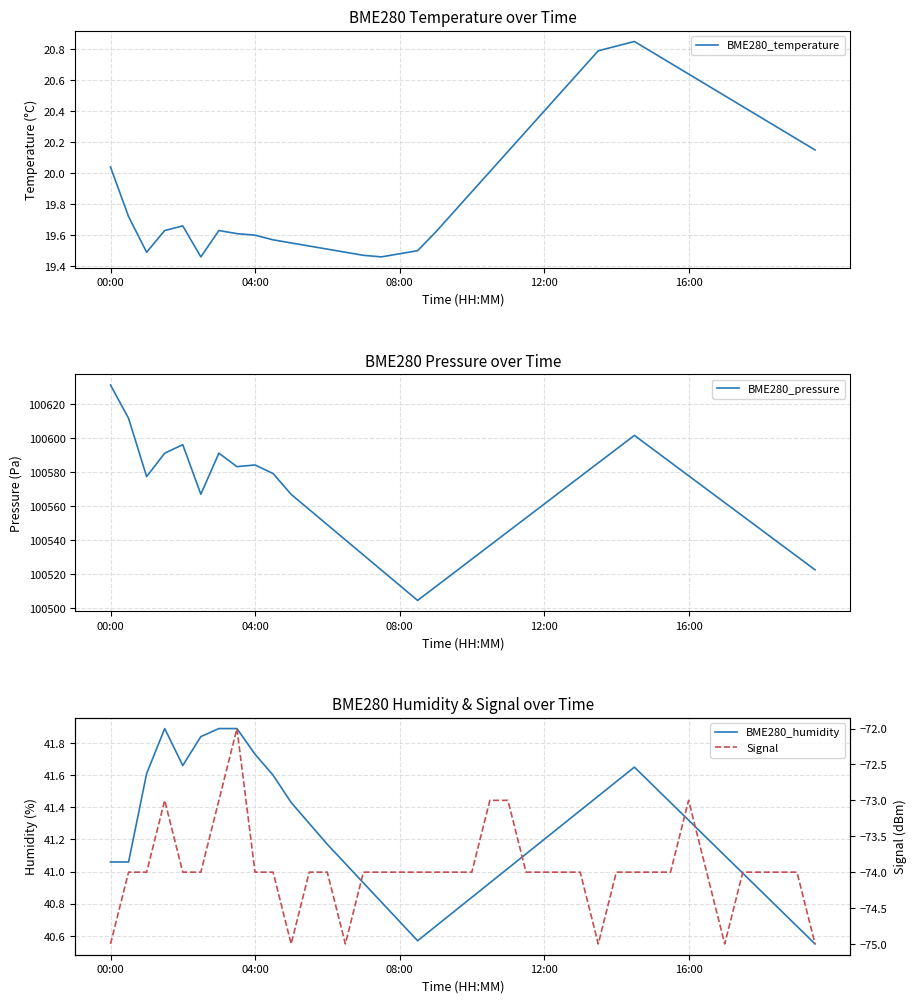

What is the lowest value of the BME280_pressure series?

100504.5